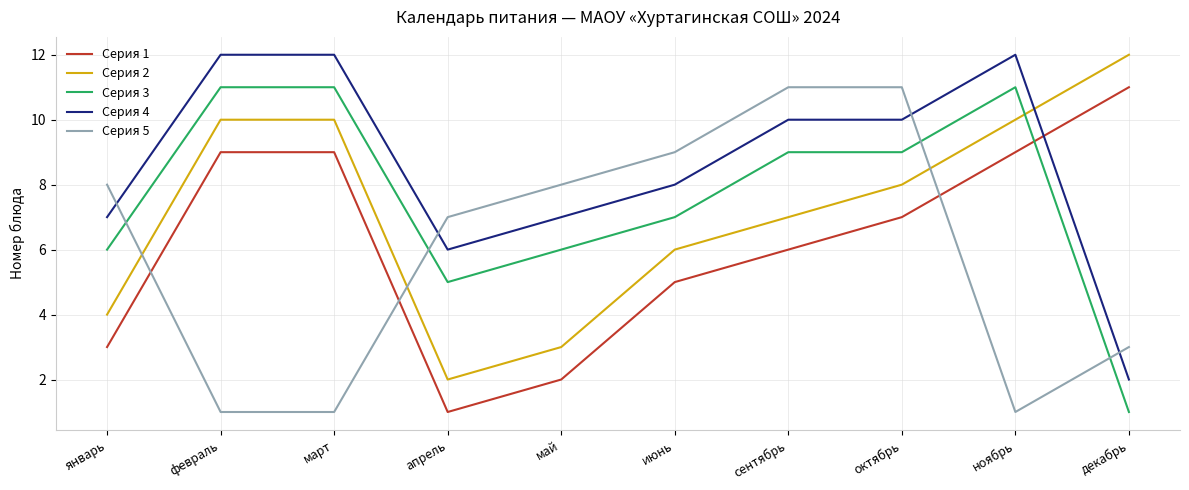

How many lines are shown in the chart?

5